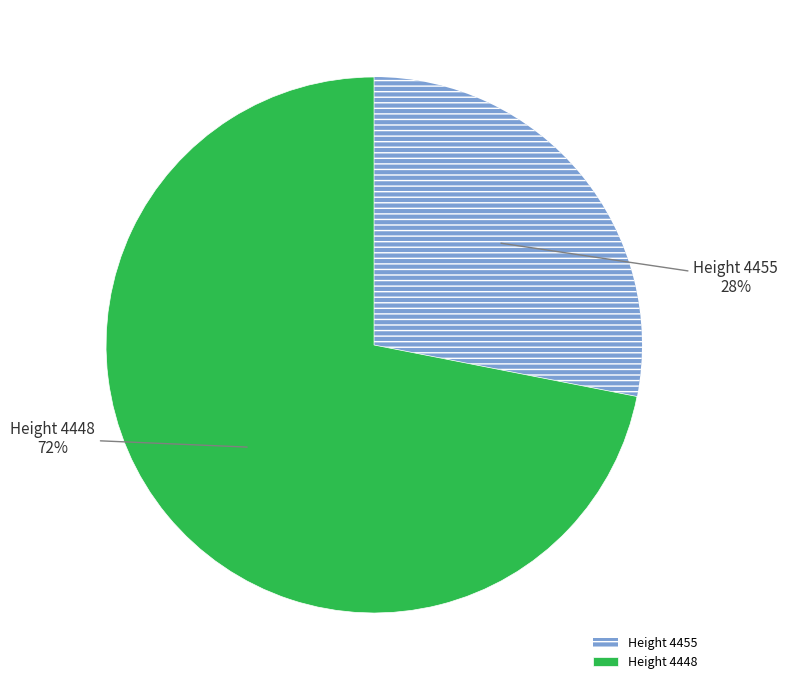

To the nearest percent, what is the average slice percentage?

50%